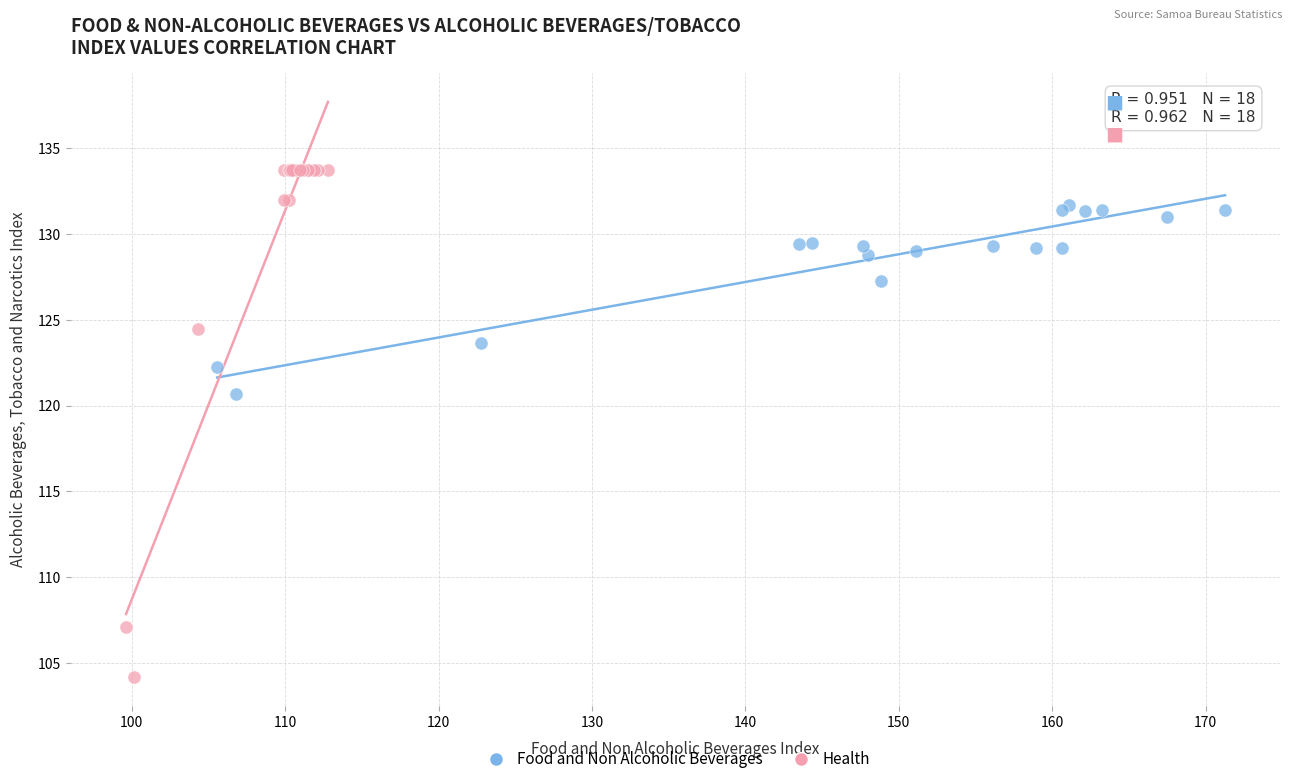

Which series has the widest spread of Y values?

Health